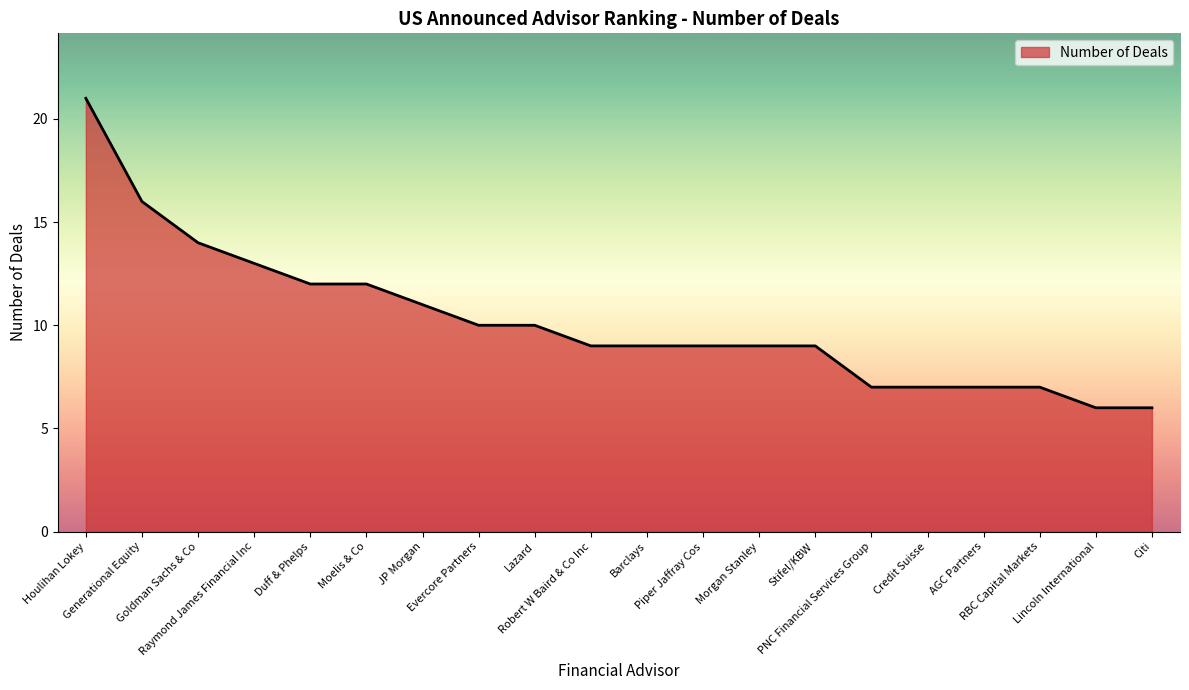

Where is the data nearest to the value 13?

Raymond James Financial Inc